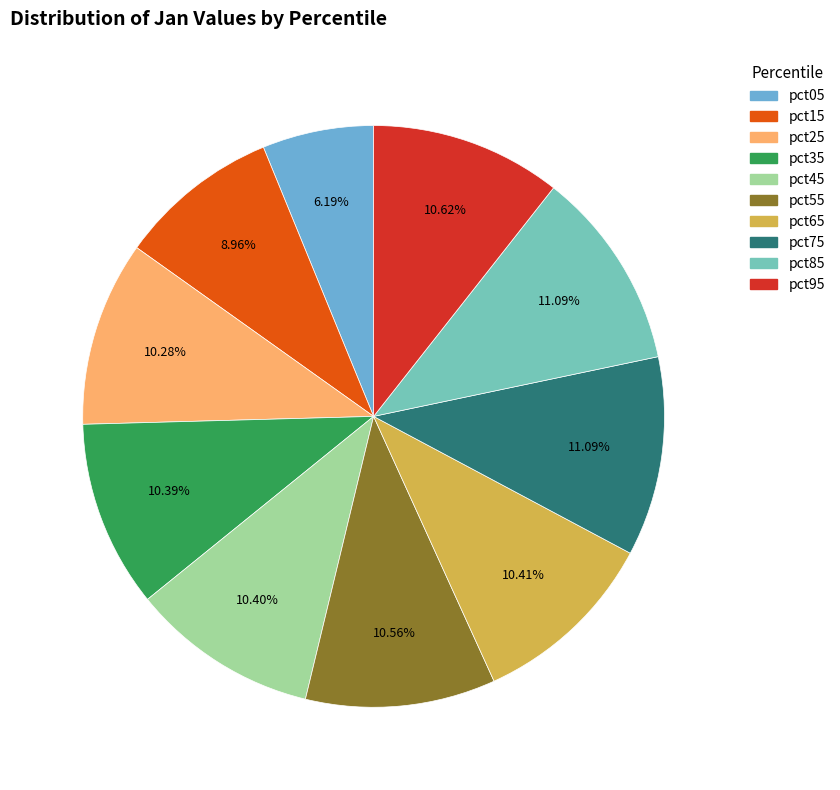

What is the total percentage of pct85 and pct25?

21.4%